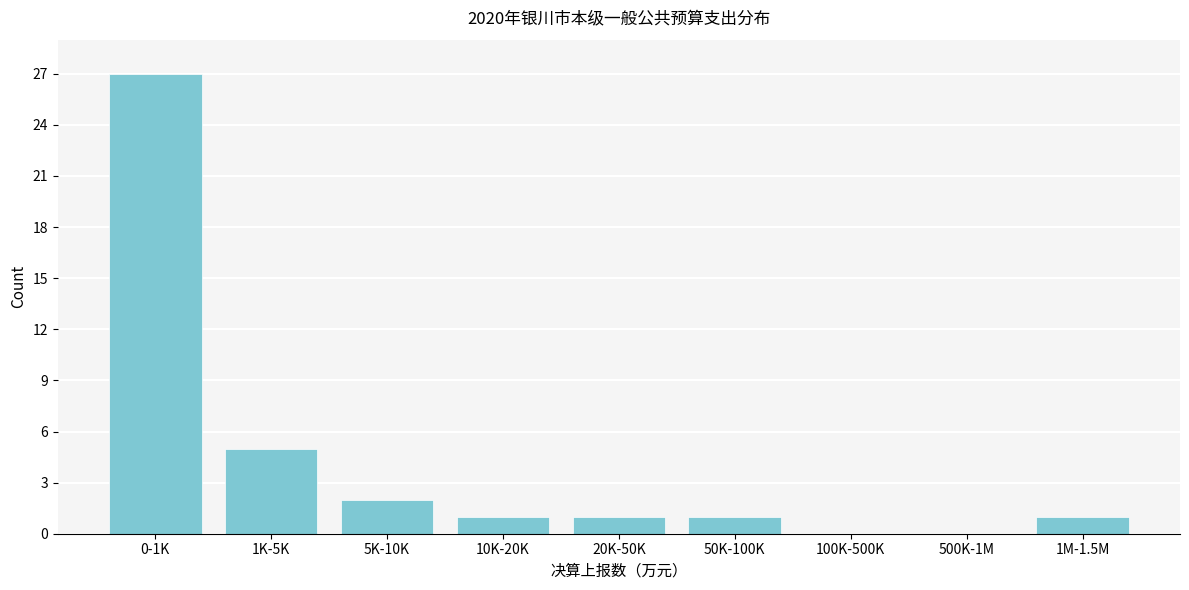

Reading right to left, list all the values displayed in this chart.

1M-1.5M=1	500K-1M=0	100K-500K=0	50K-100K=1	20K-50K=1	10K-20K=1	5K-10K=2	1K-5K=5	0-1K=27